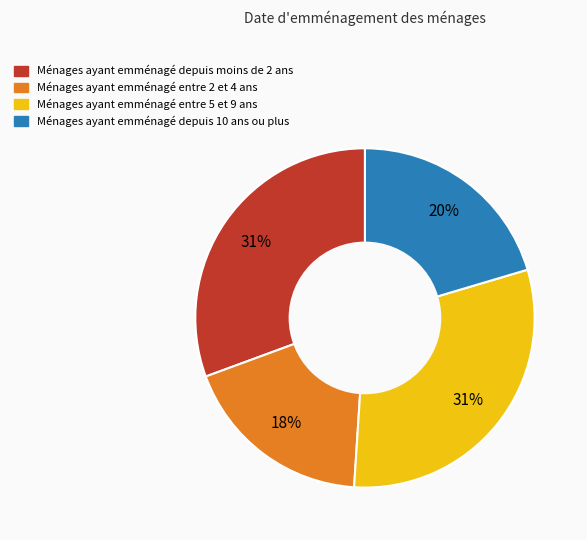

To the nearest percent, what is the average slice percentage?

25%